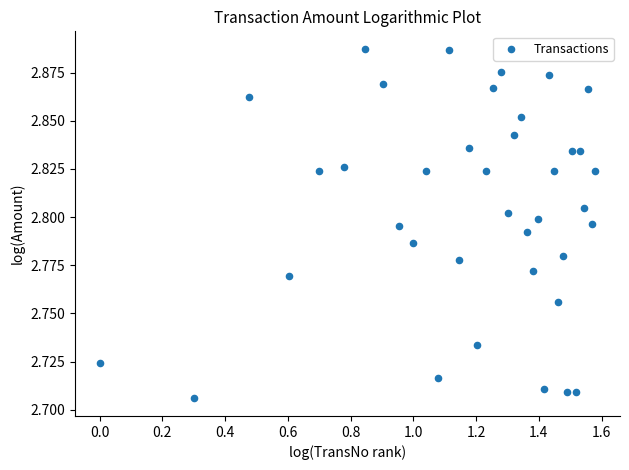

What is the range of X values (max minus min)?

1.6